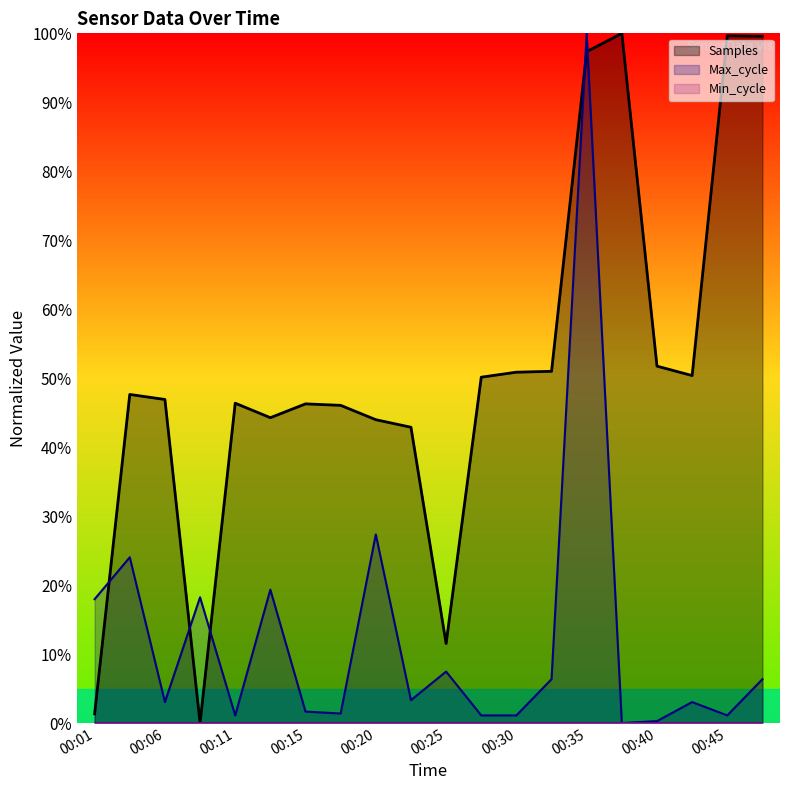

At how many categories does at least one series exceed 85?

4